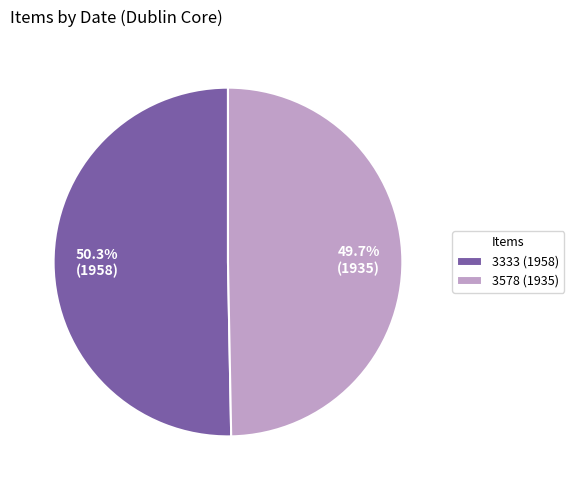

To the nearest percent, what portion does 3578 (1935) represent?

50%